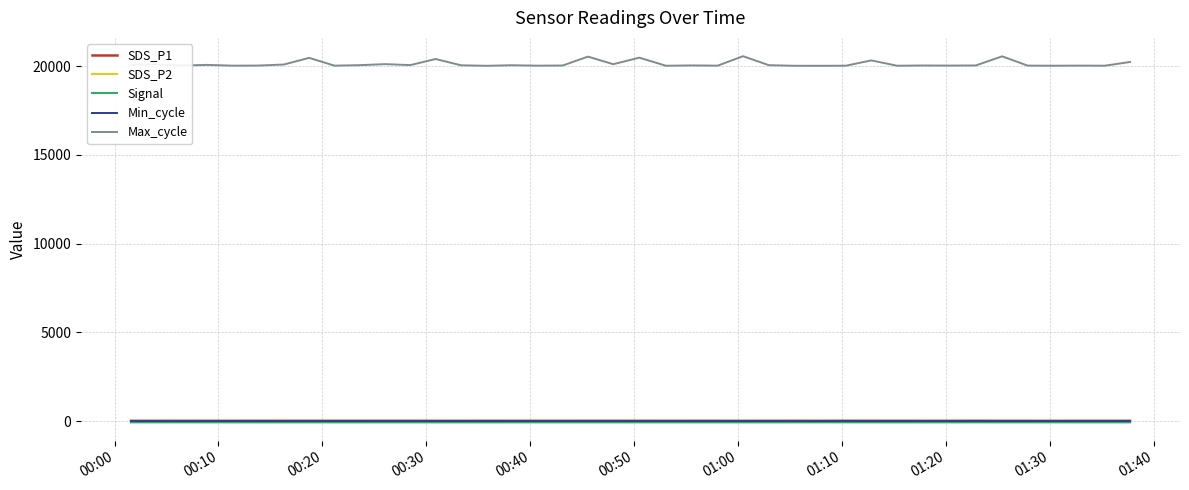

Which series has the largest total across all categories?

Max_cycle